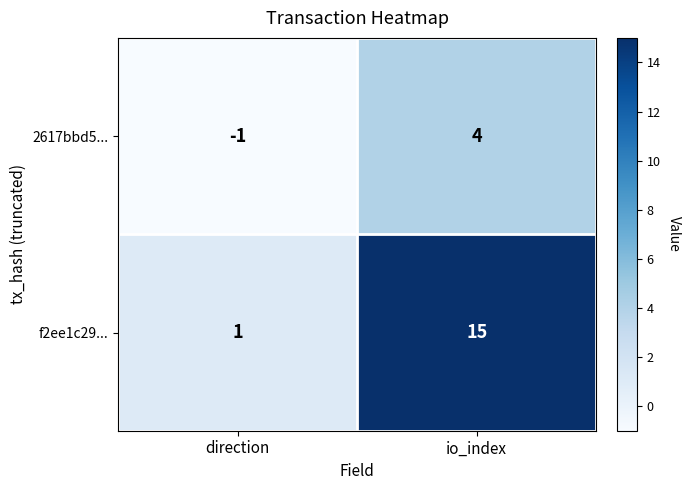

What is the sum of all 2617bbd5... values?

3